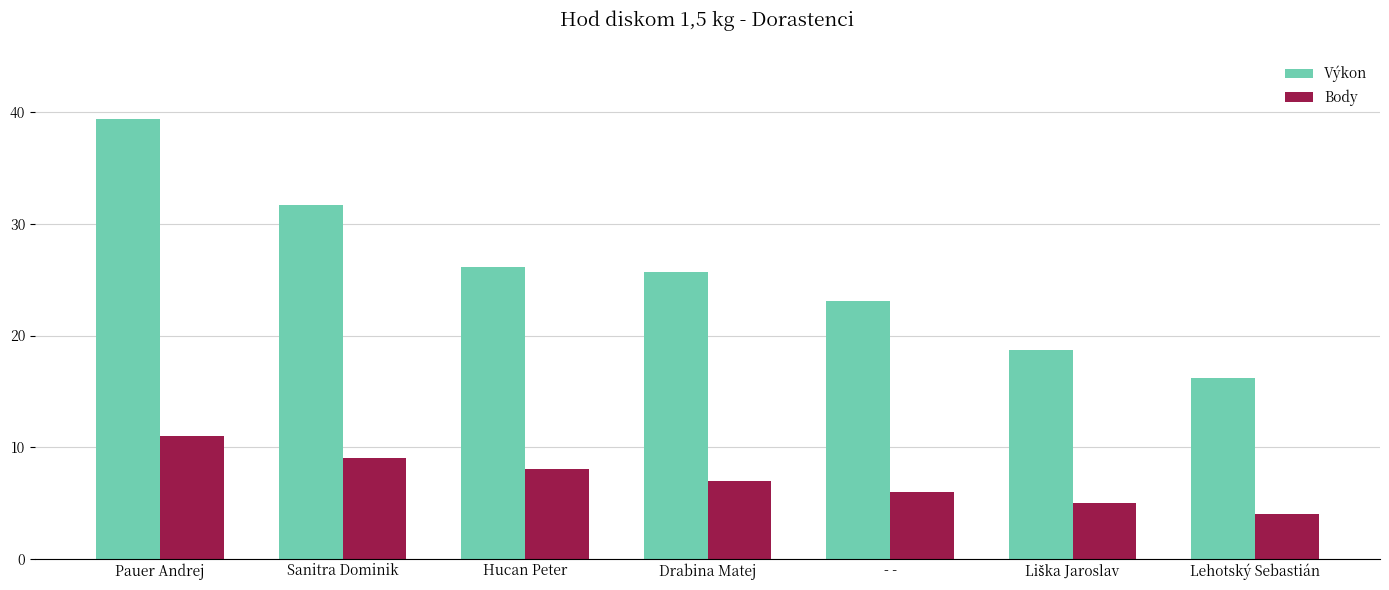

Which series has the widest spread of values?

Výkon